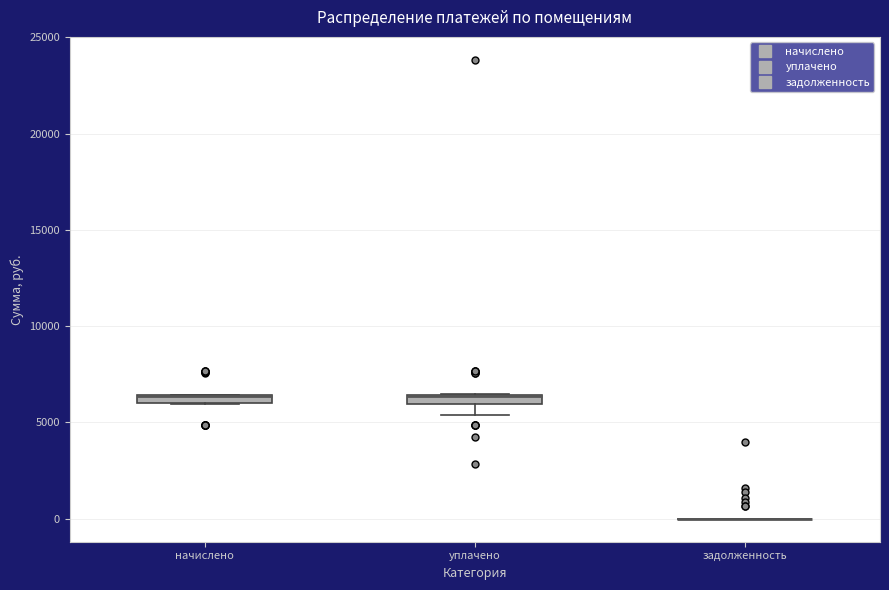

Where is the lower edge of the box for уплачено on the y-axis? The values are not printed on the chart, so give them approximately, as read against the axis.

6000